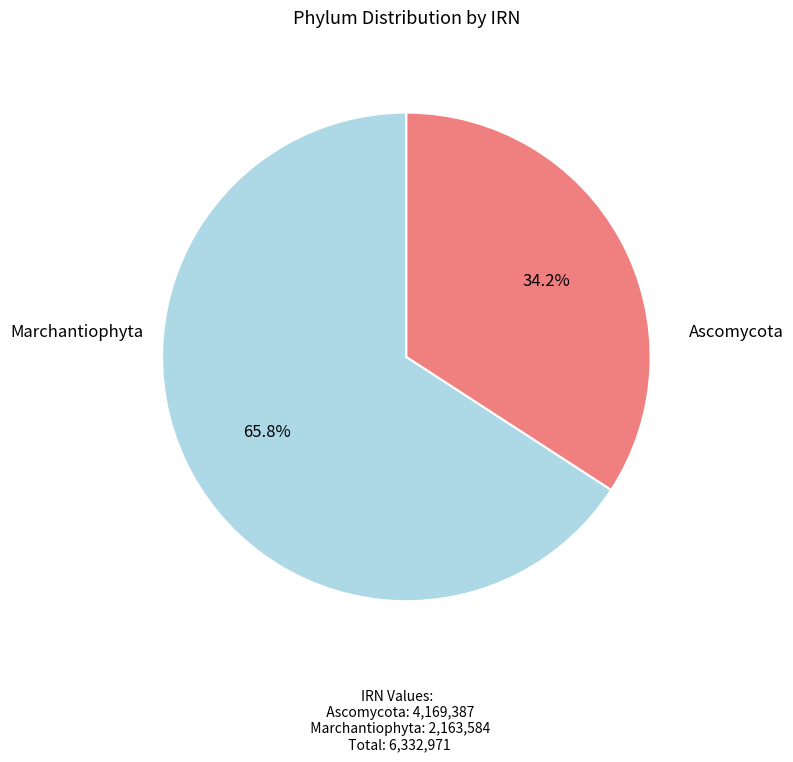

Does any single category account for the majority?

Yes